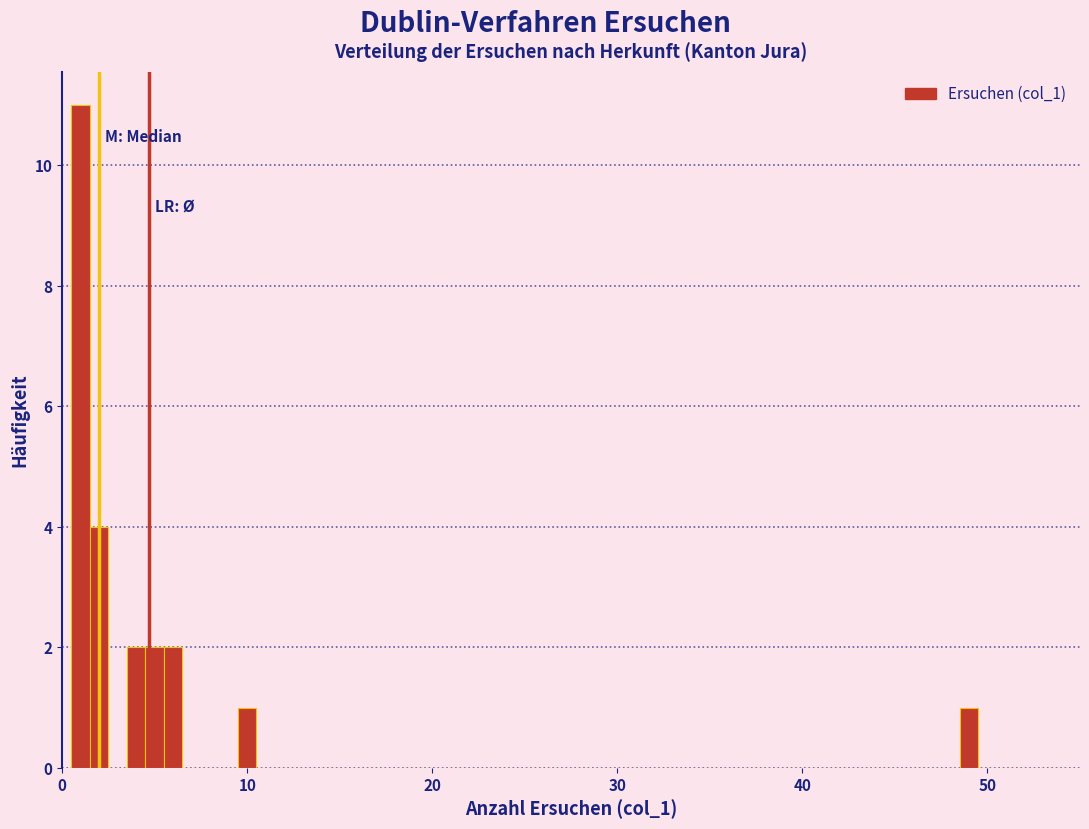

Around what value on the x-axis is the tallest bar? Give the approximate position of its centre, as read against the axis.

1